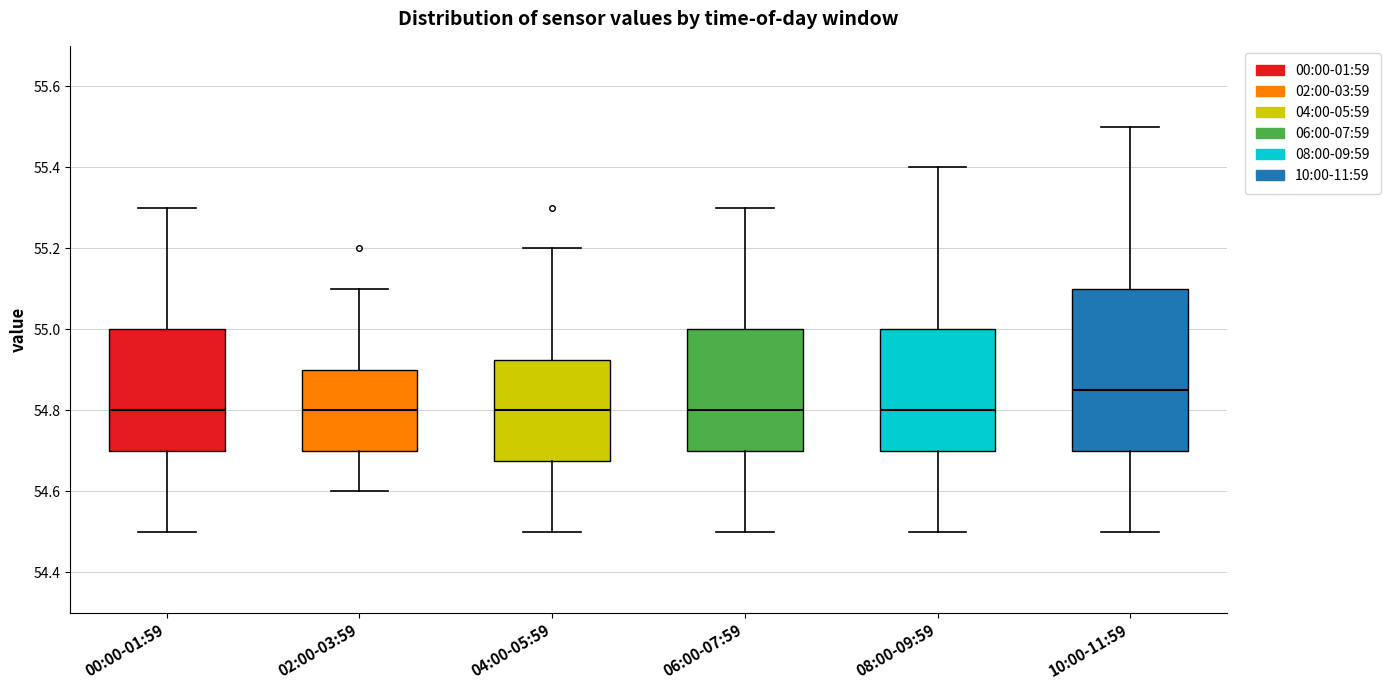

Which box is the tallest, from its lower edge to its upper edge?

10:00-11:59